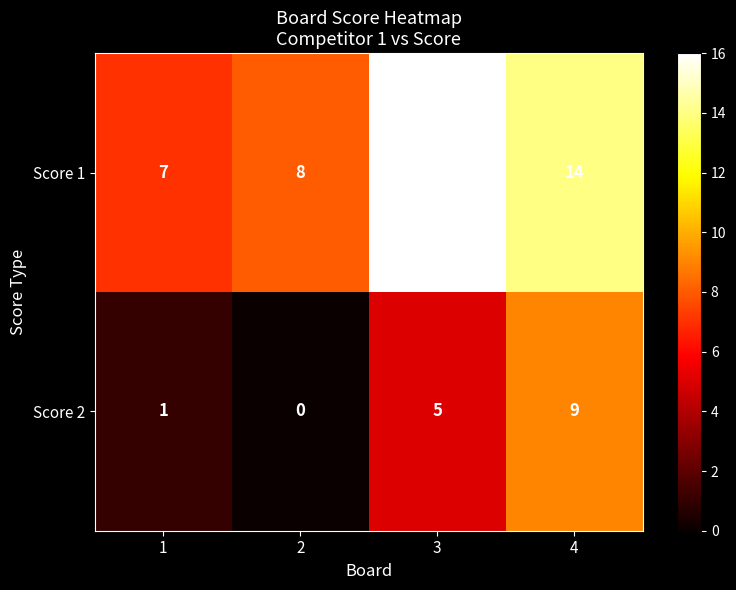

What is the total value across all series at 1?

8